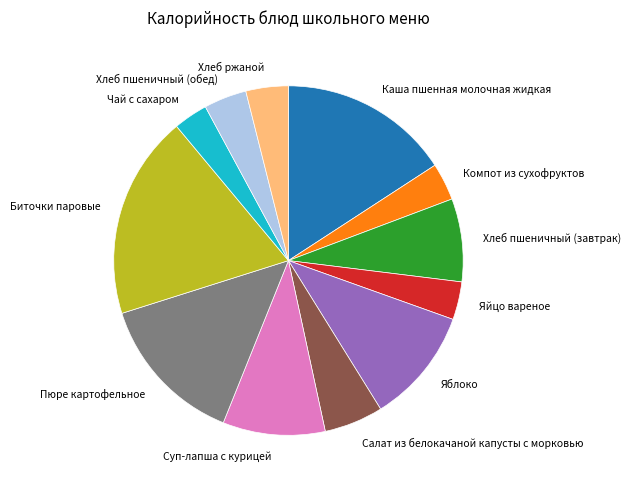

Combined, do Суп-лапша с курицей and Яйцо вареное account for over 50%?

No